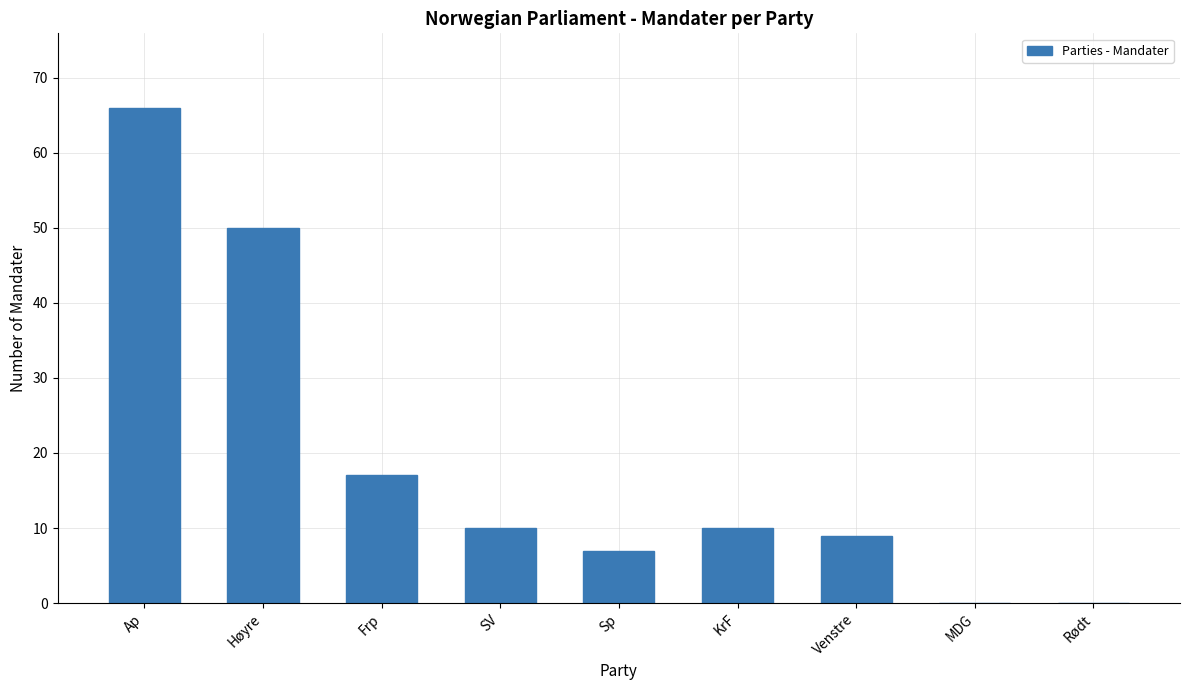

What is the sum of the values at Sp and Venstre?

16